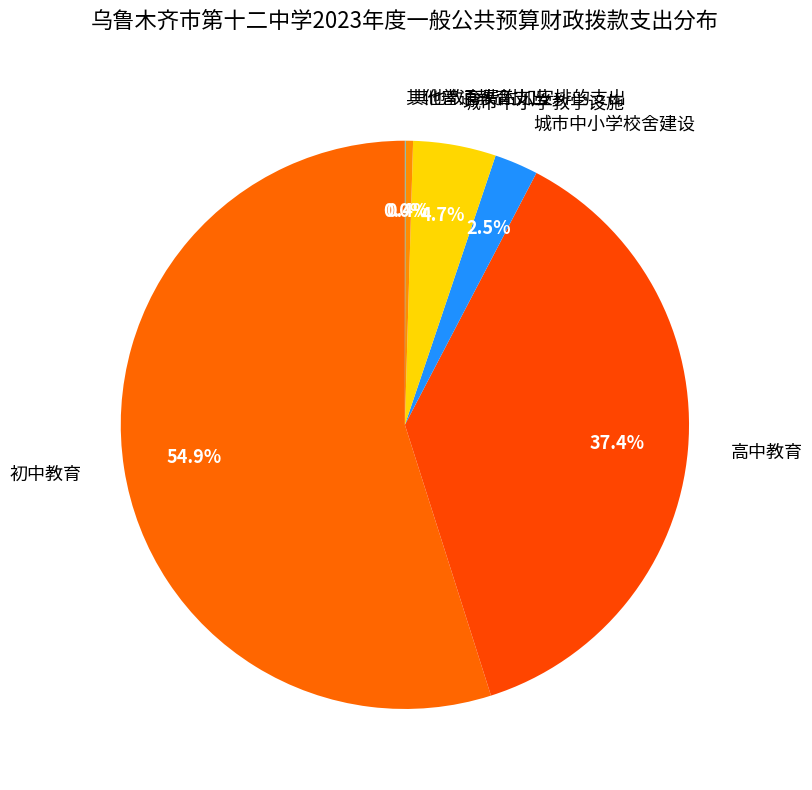

How much of the chart is everything except 城市中小学教学设施?

95.3%